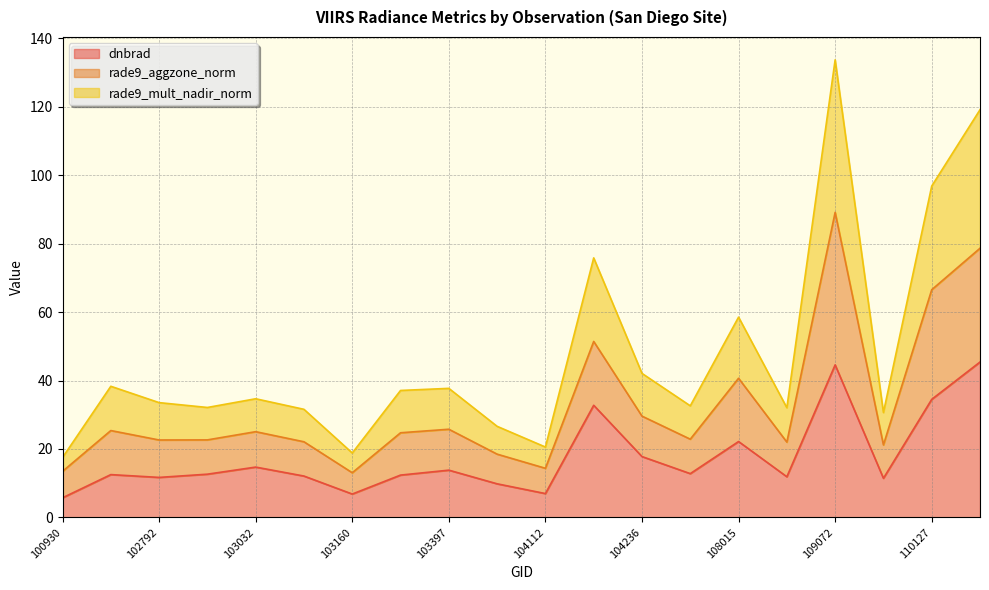

At which label does dnbrad reach its minimum?

100930